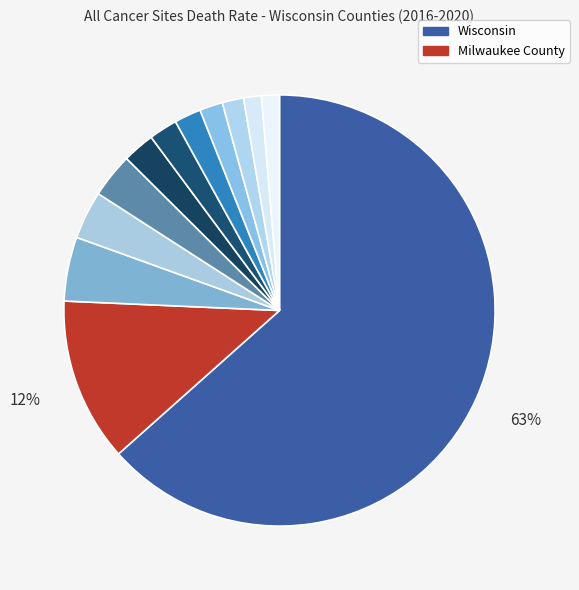

Which slice is the largest?

Wisconsin